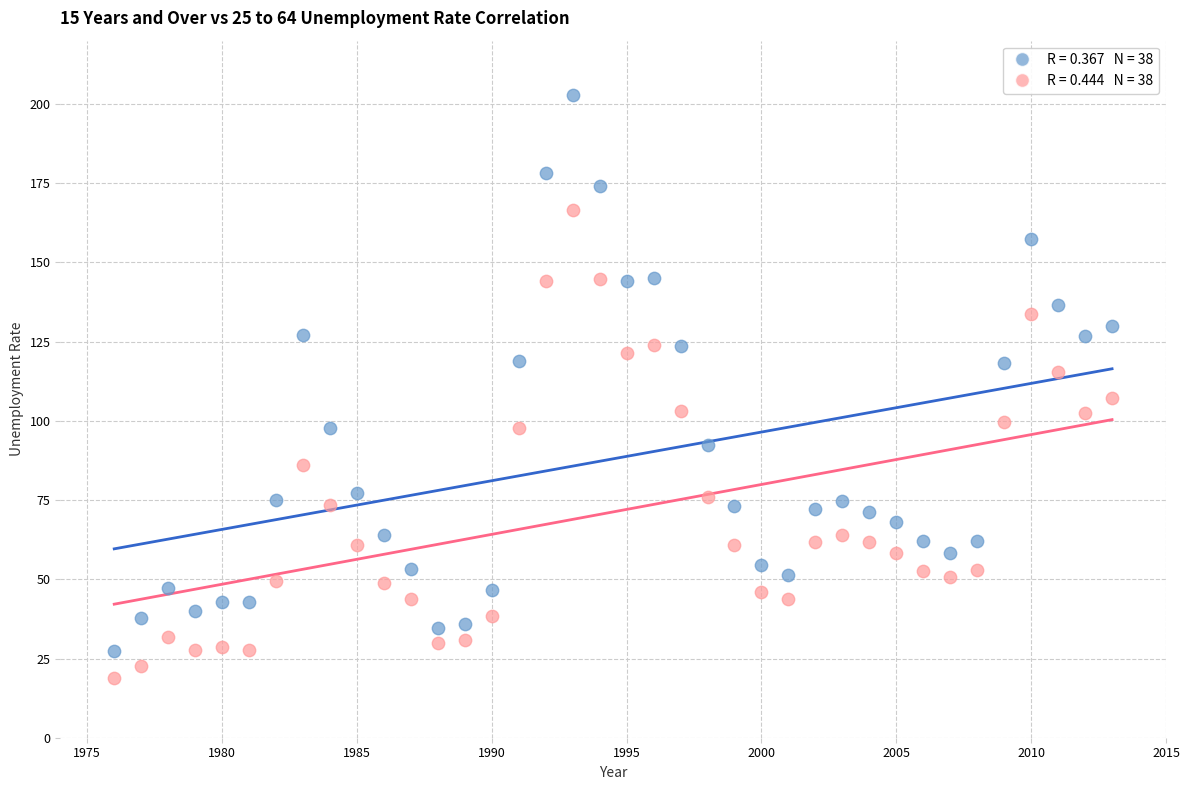

Across all series, what Y value is closest to 110?

107.3